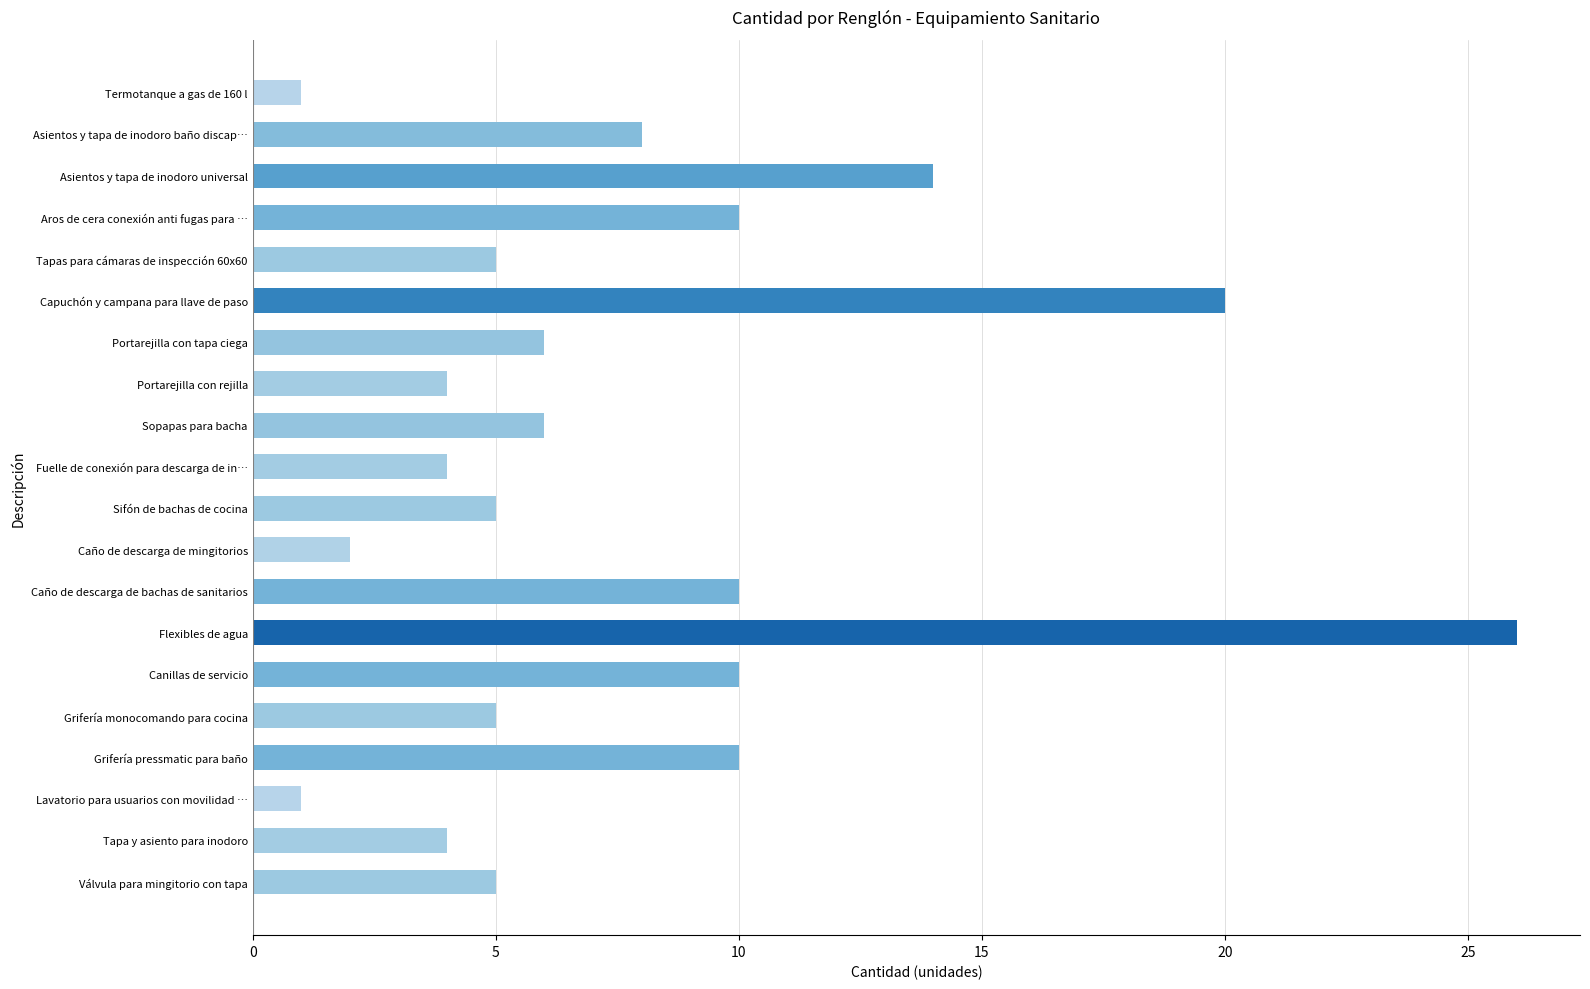

What is the maximum value shown in the chart?

26